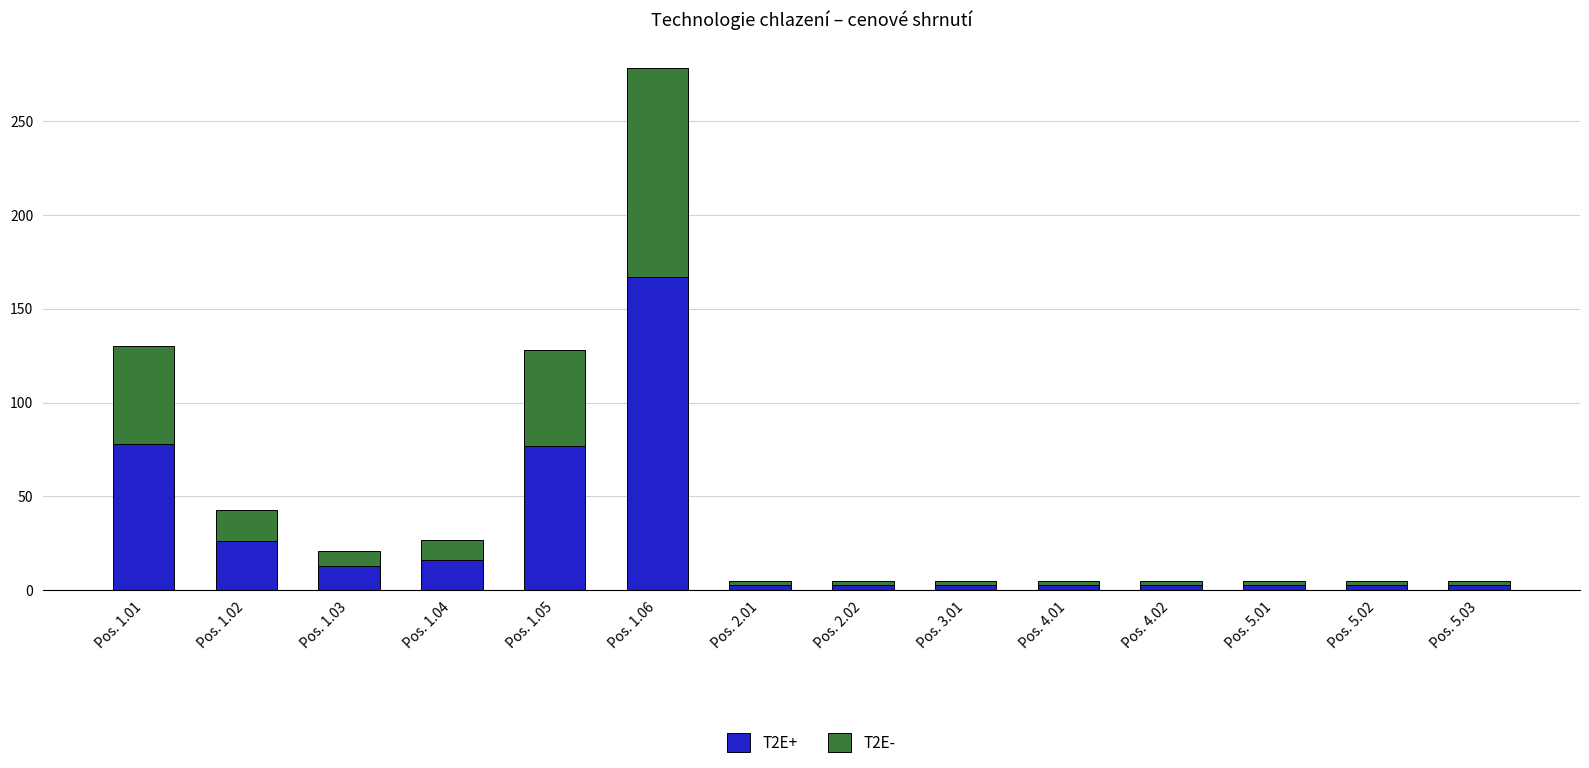

At which label does T2E+ reach its peak?

Pos. 1.06